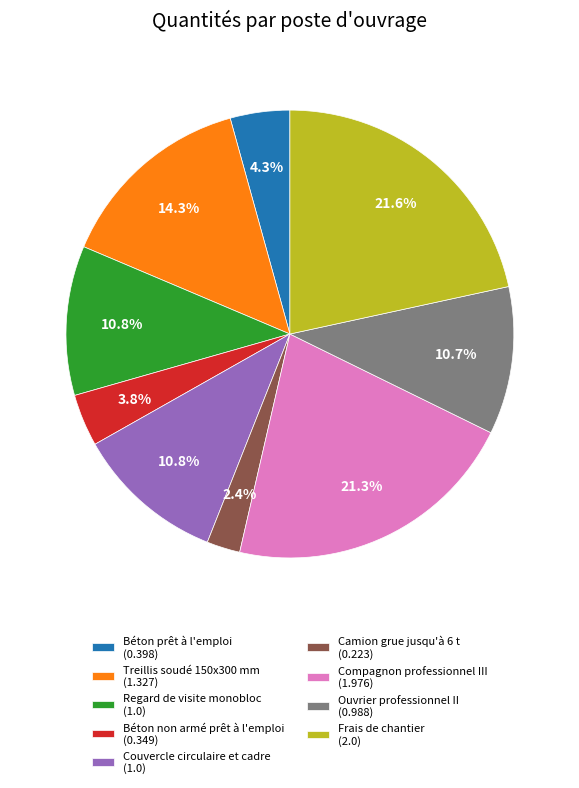

Is it true that Compagnon professionnel III is 21% of the pie?

True